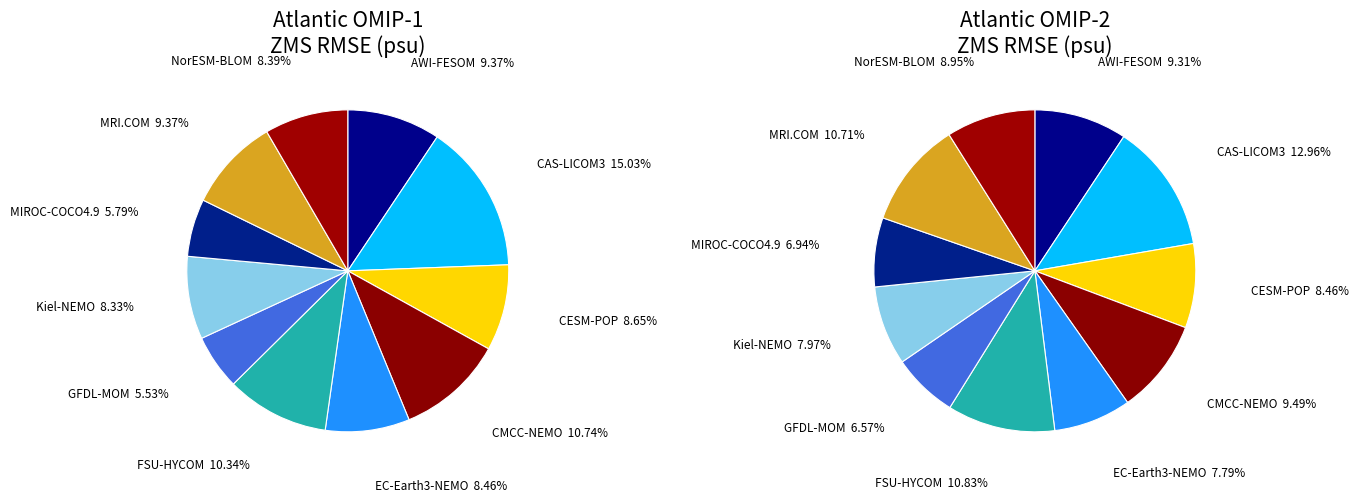

How many slices are in this pie chart?

11